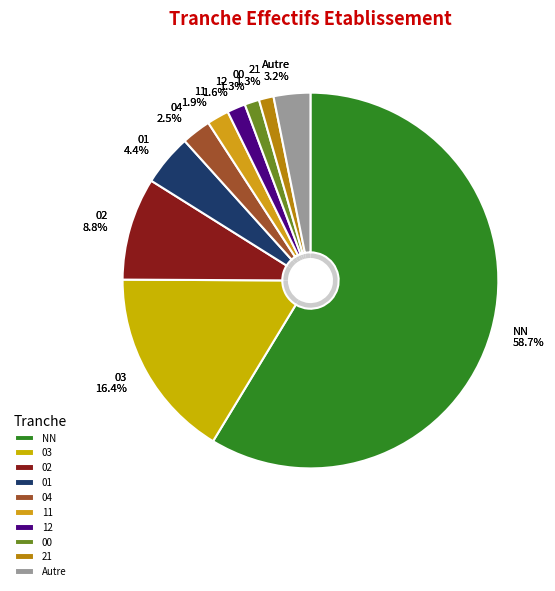

Do 00 and Other together represent more than half of the pie?

No